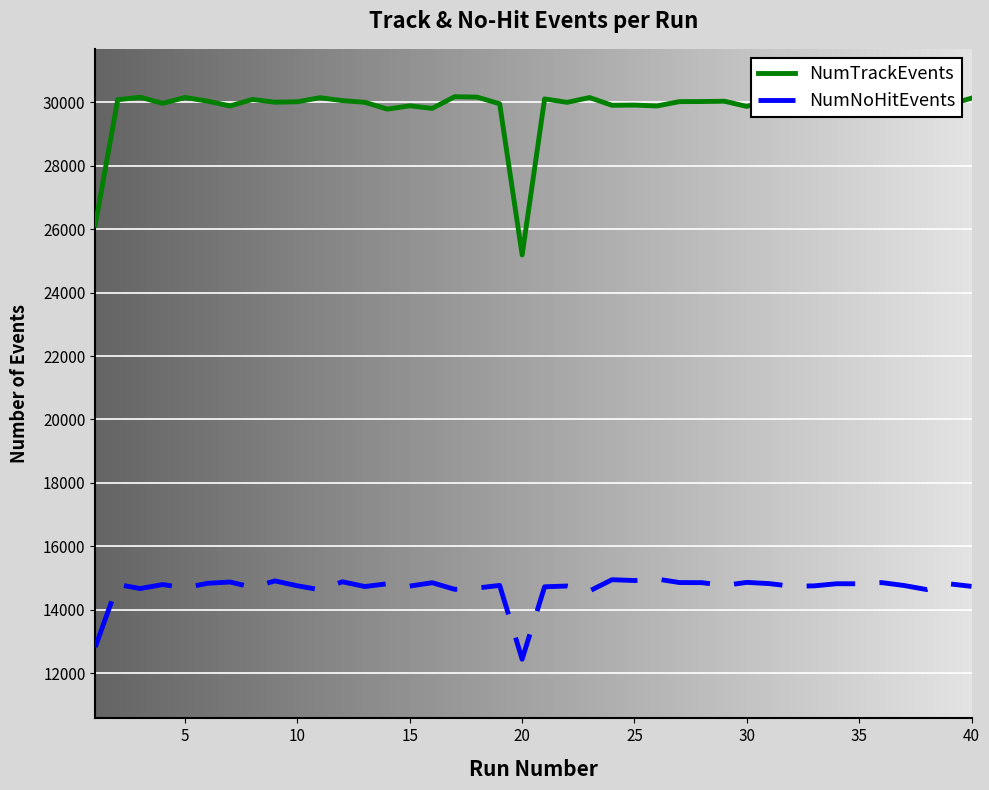

What is the minimum value for NumTrackEvents?

25186